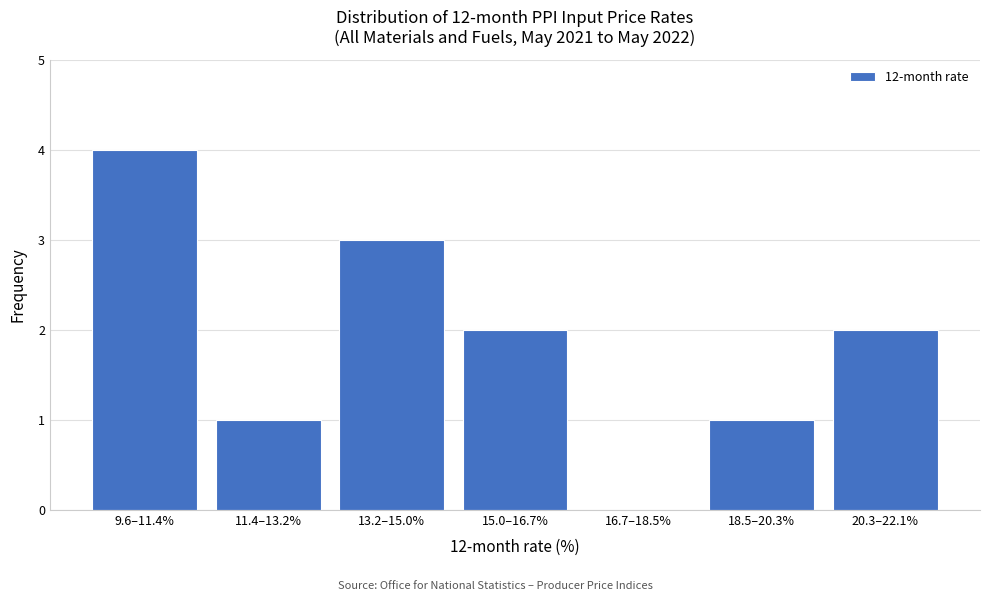

Reading left to right, extract all data points from this chart.

9.6–11.4%=4	11.4–13.2%=1	13.2–15.0%=3	15.0–16.7%=2	16.7–18.5%=0	18.5–20.3%=1	20.3–22.1%=2